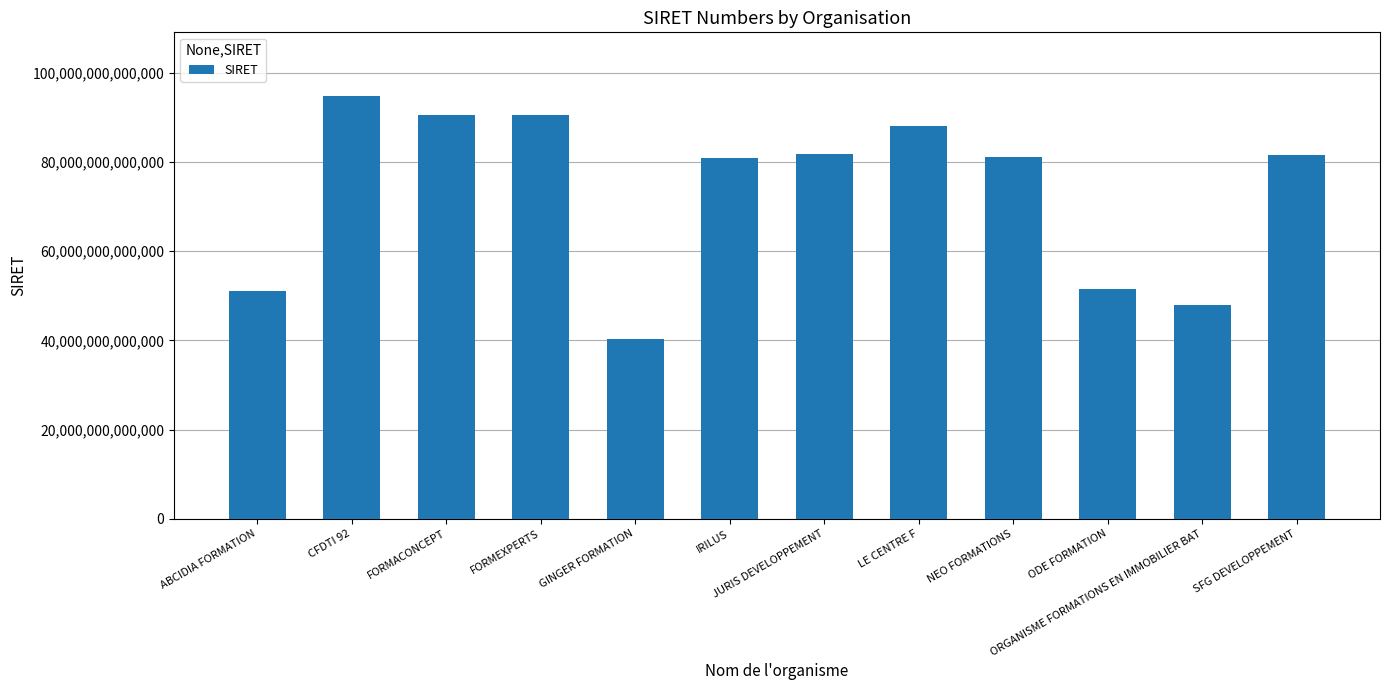

Which category has the lowest value across all series?

GINGER FORMATION